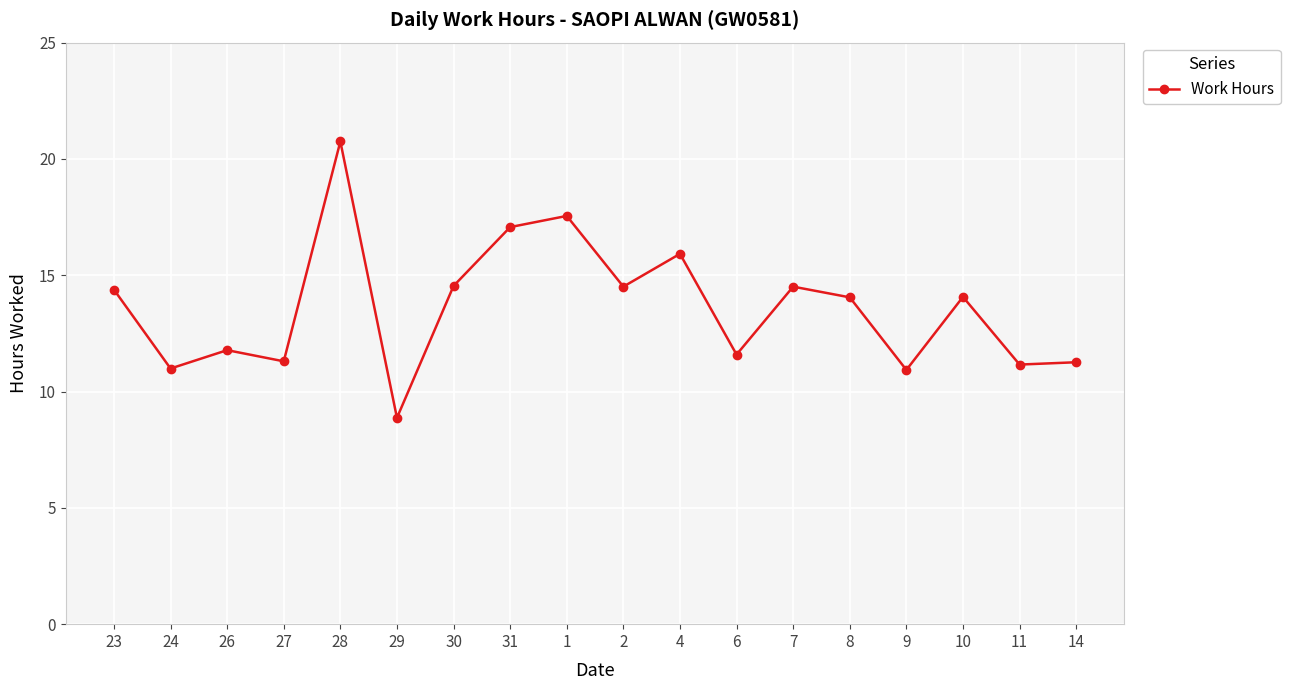

What is the approximate value at 29?

8.9